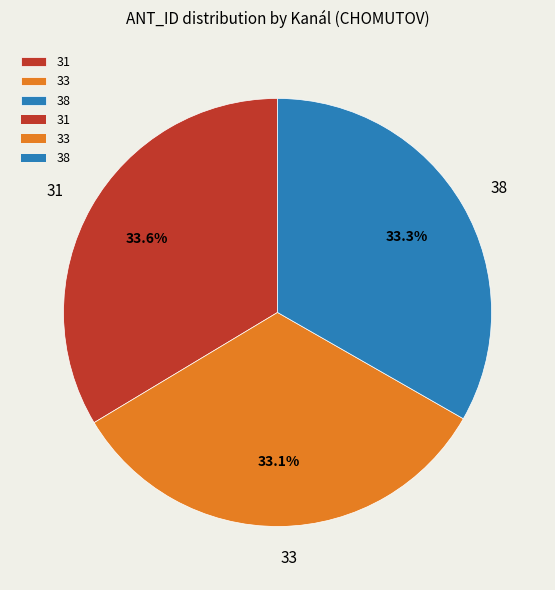

To the nearest percent, what portion does 31 represent?

34%